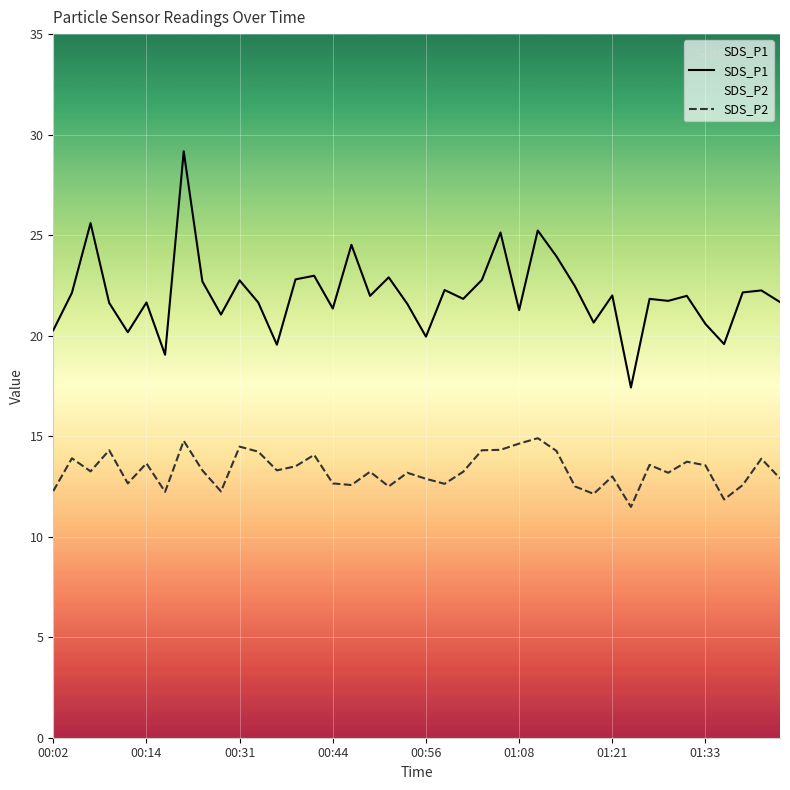

What are all the series names shown in the legend?

SDS_P1, SDS_P2